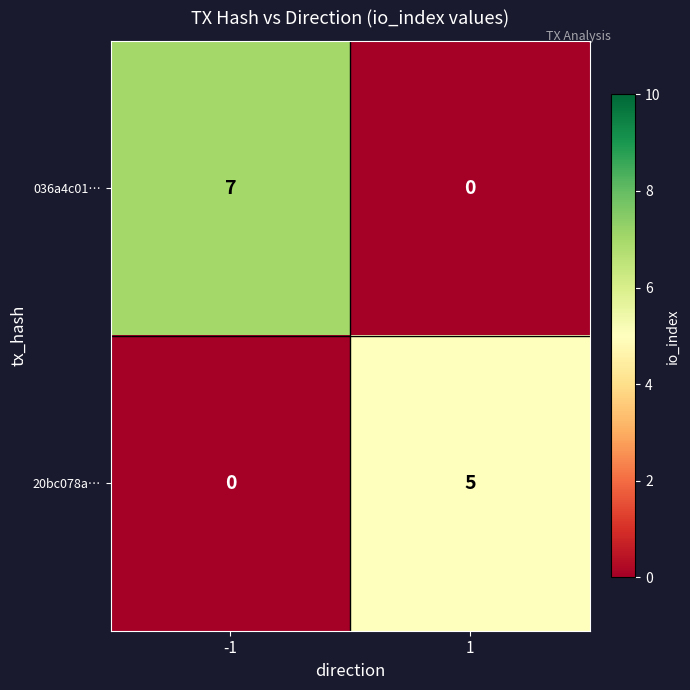

Reading left to right, what are all the values shown in this chart?

036a4c01…: 7	0
20bc078a…: 0	5